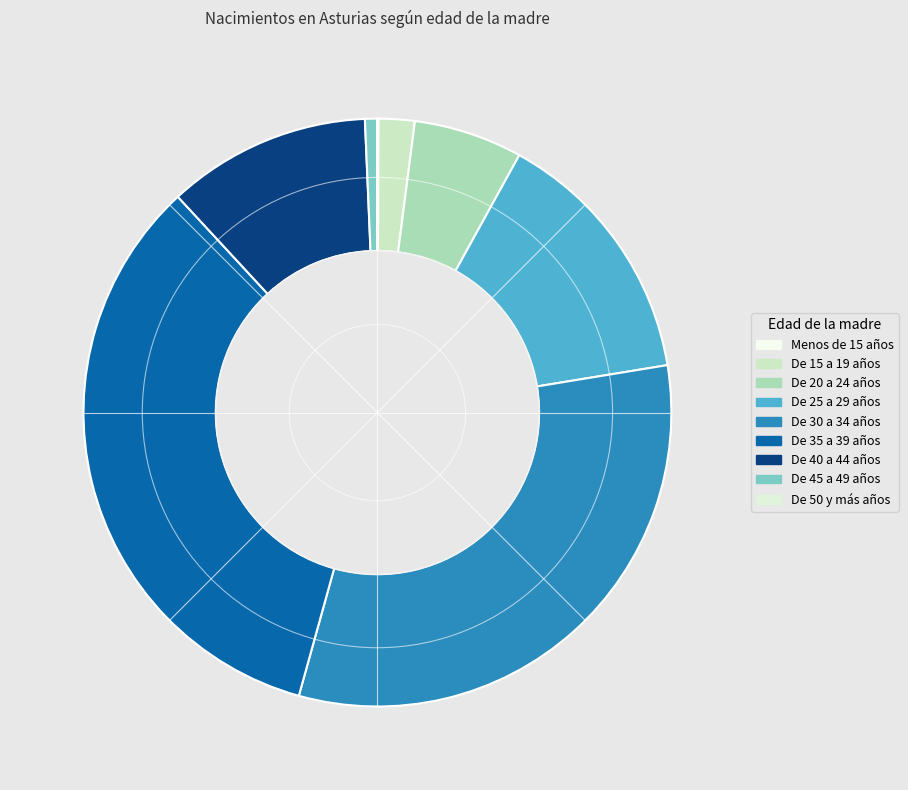

Rank the categories by value from lowest to highest.

De 50 y más años, Menos de 15 años, De 45 a 49 años, De 15 a 19 años, De 20 a 24 años, De 40 a 44 años, De 25 a 29 años, De 30 a 34 años, De 35 a 39 años